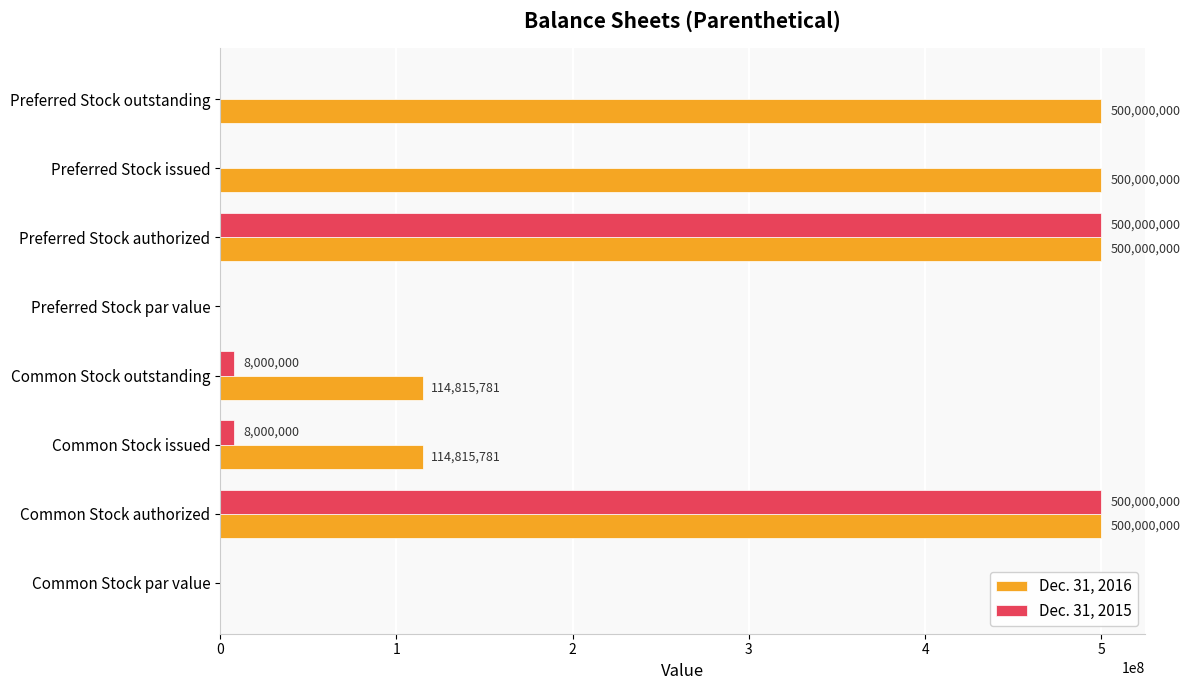

What value does the Dec. 31, 2016 series have at Preferred Stock issued, to the nearest 10?

500000000